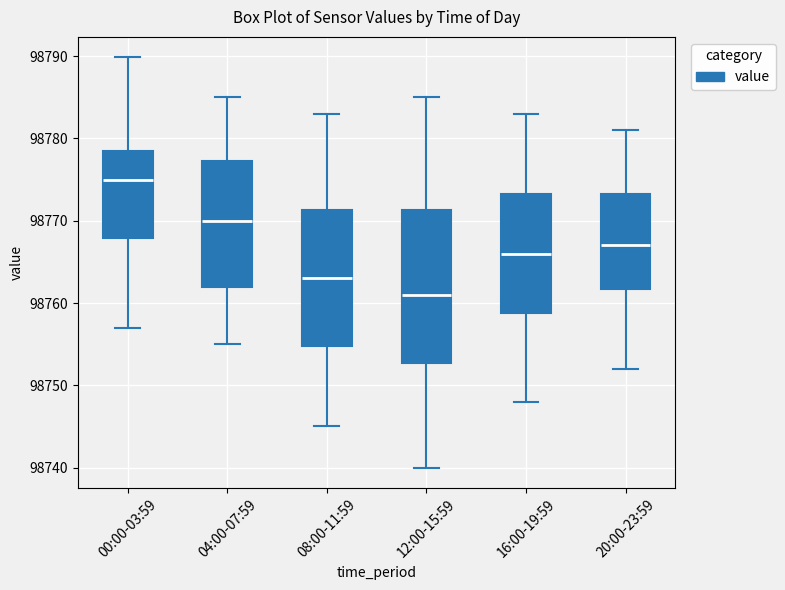

Reading left to right, read every box against the y-axis: the position of its median line, the range the box covers, and the ends of its whiskers. The values are not printed on the chart, so give them approximately, as read against the axis.

00:00-03:59: median 98775, box 98768 to 98778, whiskers 98757 to 98790
04:00-07:59: median 98770, box 98762 to 98777, whiskers 98755 to 98785
08:00-11:59: median 98763, box 98755 to 98771, whiskers 98745 to 98783
12:00-15:59: median 98761, box 98753 to 98771, whiskers 98740 to 98785
16:00-19:59: median 98766, box 98759 to 98773, whiskers 98748 to 98783
20:00-23:59: median 98767, box 98762 to 98773, whiskers 98752 to 98781